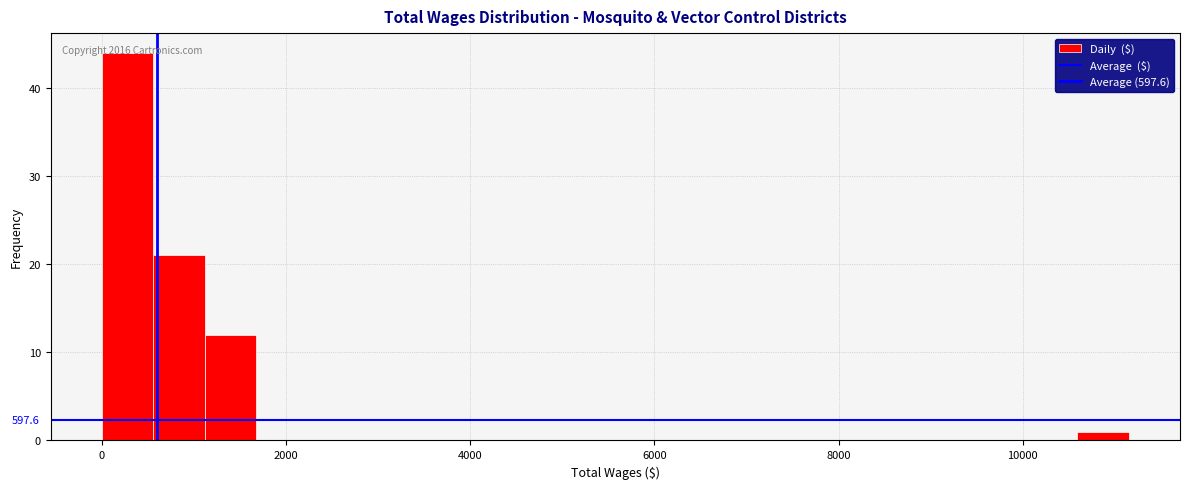

Read against the x-axis, roughly where is the centre of the tallest bar?

200